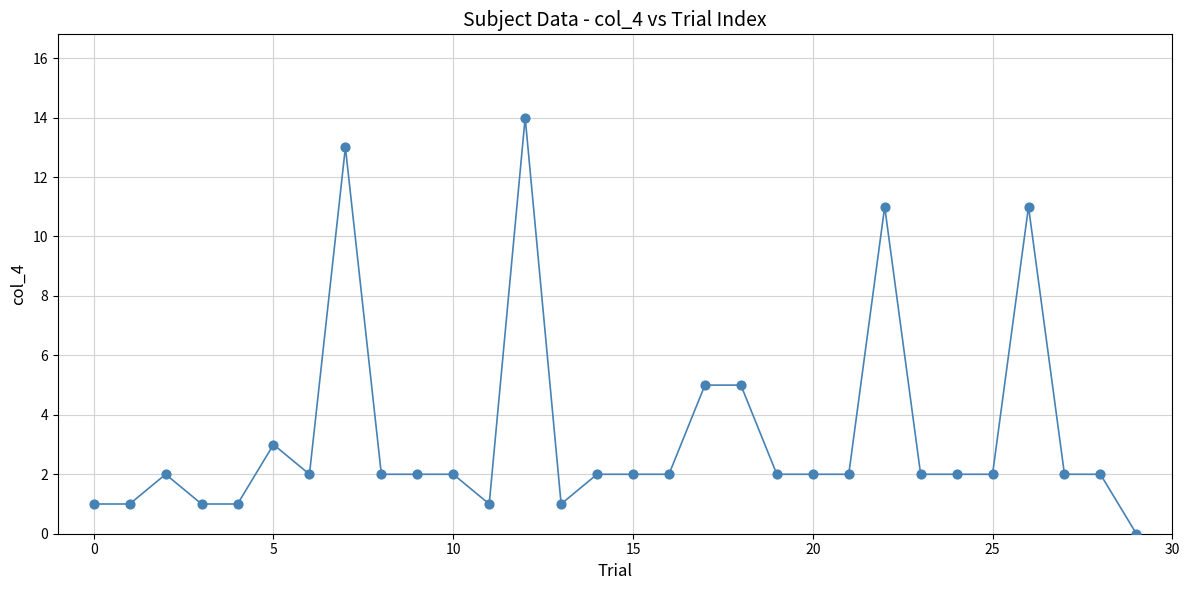

What is the maximum value shown in the chart?

14